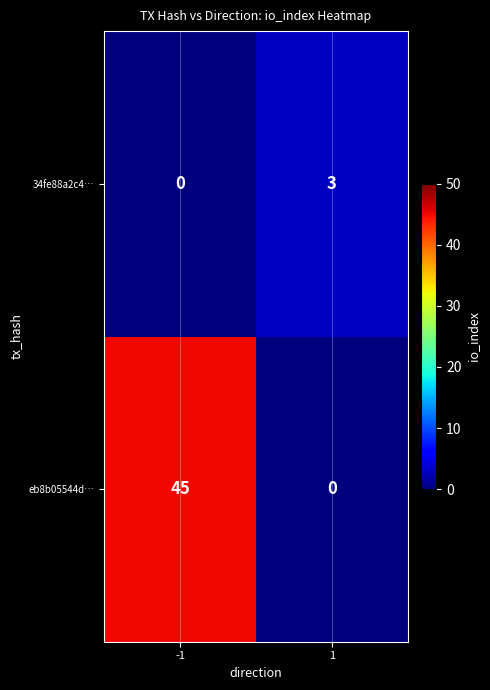

List the series in order of their overall mean, highest first.

eb8b05544d…, 34fe88a2c4…